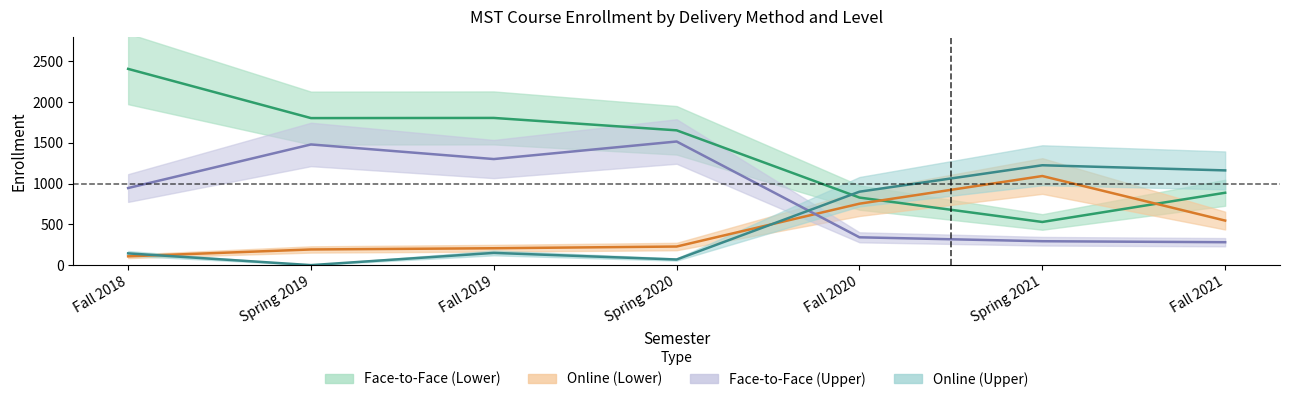

True or false: Online (Upper) and Face-to-Face (Upper) intersect in this chart.

True